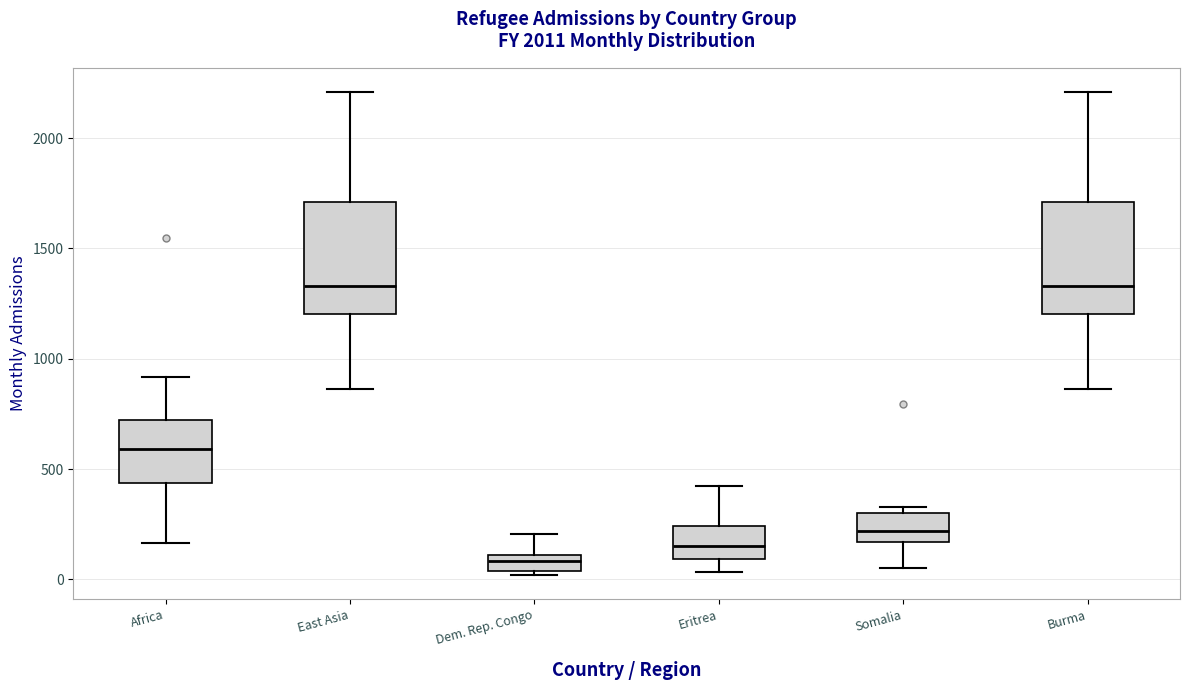

Where does the lower whisker of the box for Burma end on the y-axis? The values are not printed on the chart, so give them approximately, as read against the axis.

850